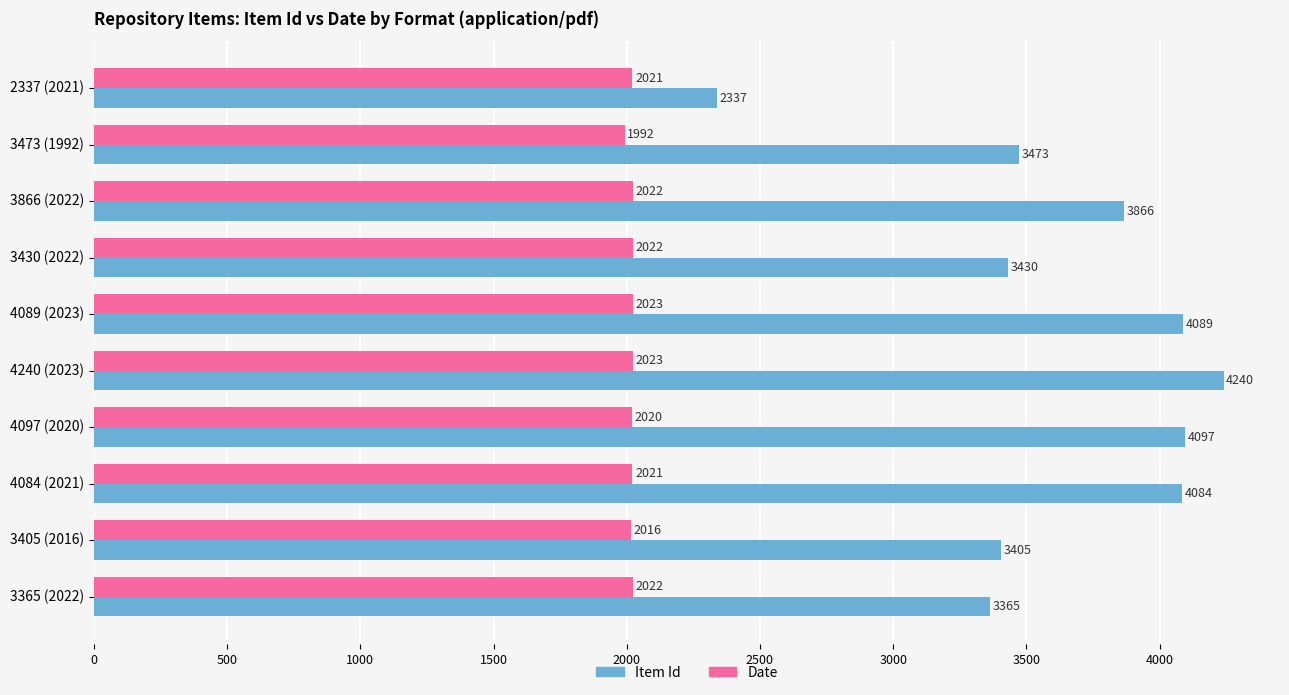

What value does the Item Id series have at 4097 (2020), to the nearest 100?

4100